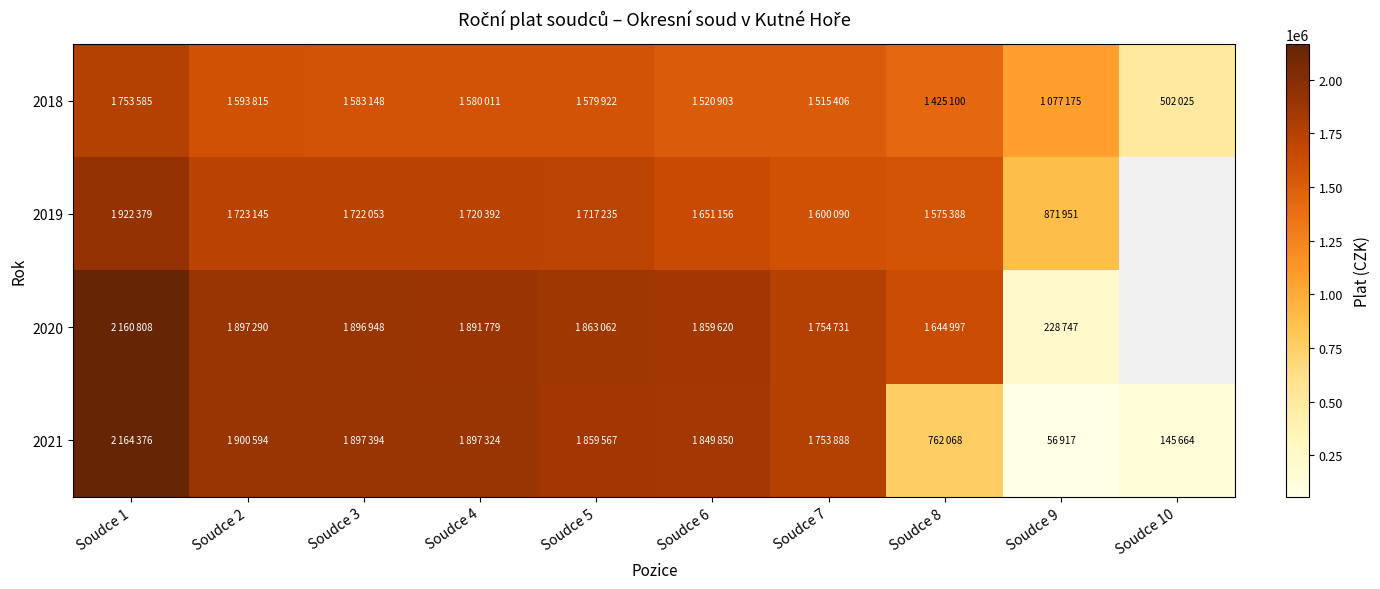

At which label is 2021 closest to 1110646?

Soudce 8